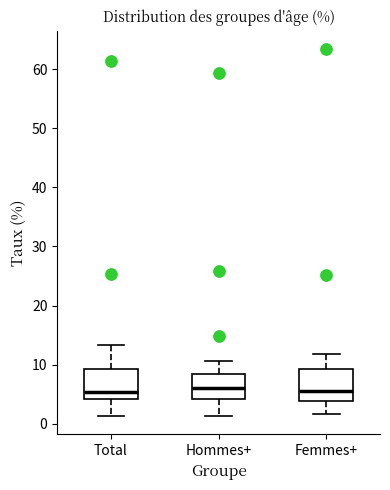

Reading left to right, transcribe this box plot: for each box, give where its median line is, the range the box spans, and where its two whiskers end, as read against the y-axis. The values are not printed on the chart, so give them approximately, as read against the axis.

Total: median 5, box 4 to 9, whiskers 1 to 13
Hommes+: median 6, box 4 to 8, whiskers 1 to 11
Femmes+: median 6, box 4 to 9, whiskers 2 to 12